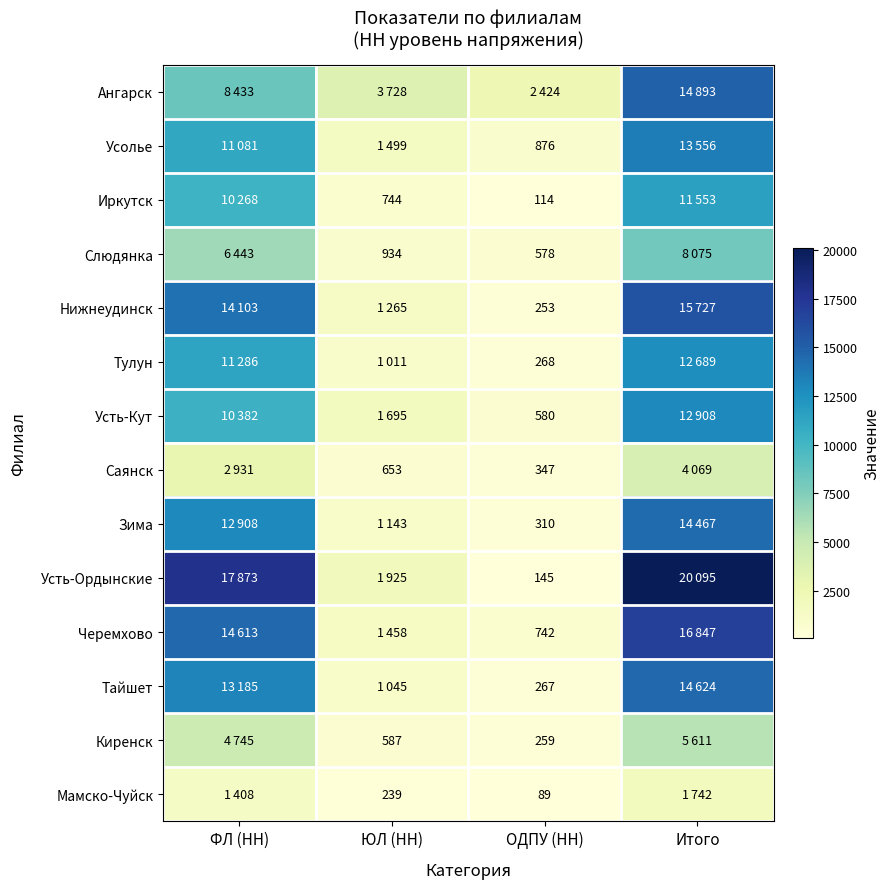

What is the difference between the highest and lowest values at ФЛ (НН)?

16465